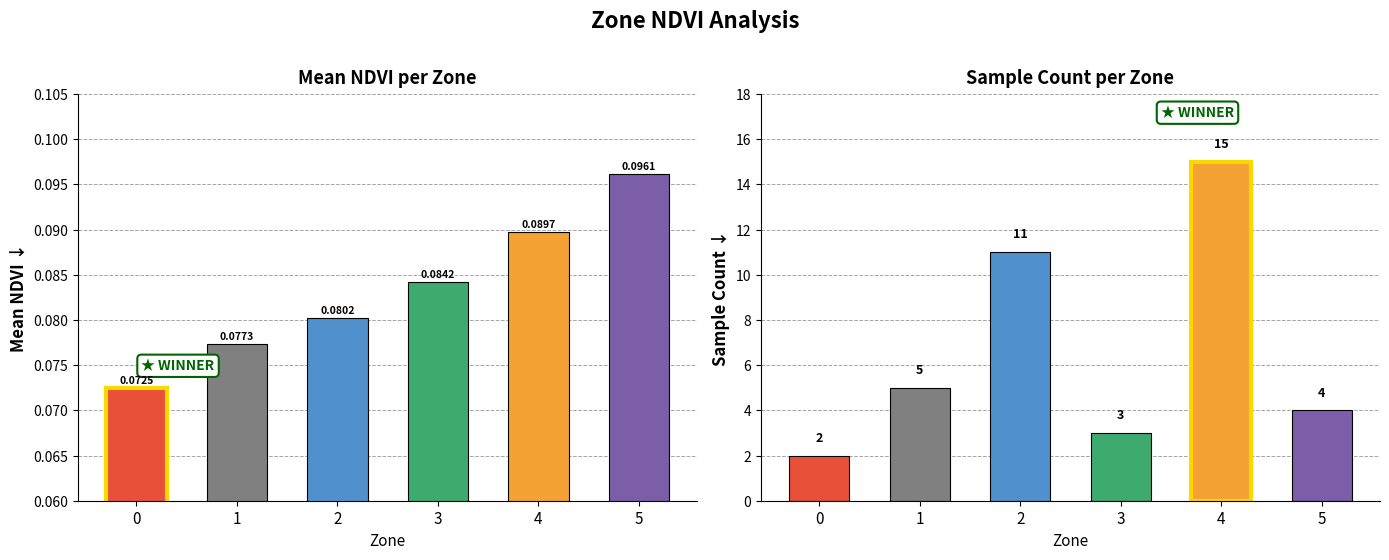

The Mean NDVI series shows 0.1 at 0. True or false?

True